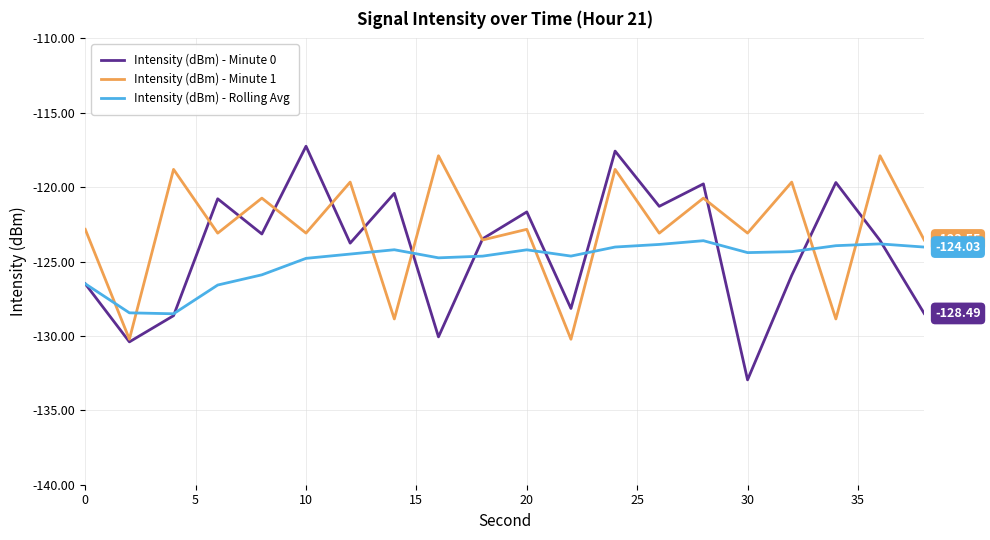

What is the lowest value of the Intensity (dBm) - Minute 0 series?

-133.0